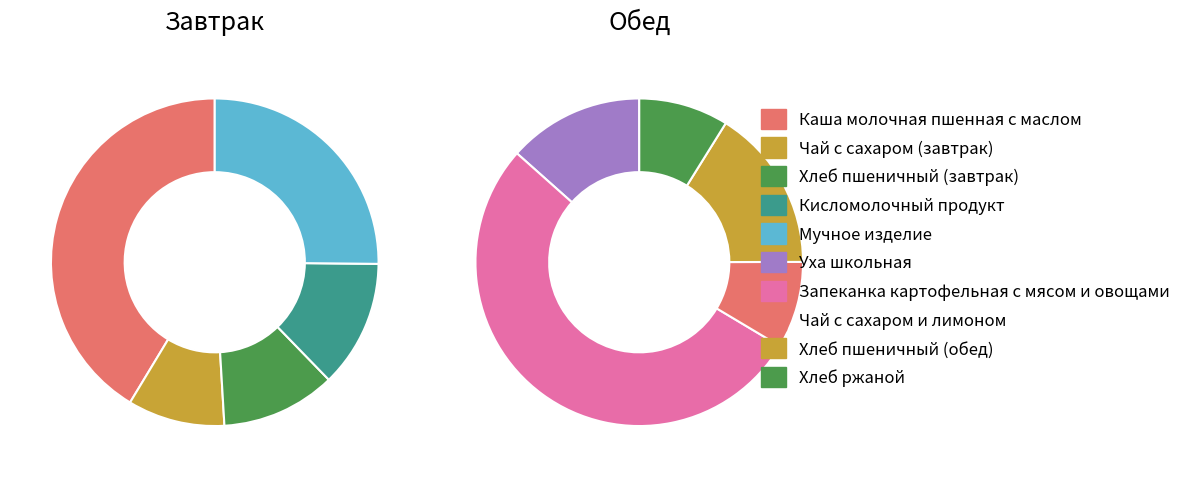

Do Мучное изделие and Чай с сахаром (завтрак) together represent more than half of the pie?

No